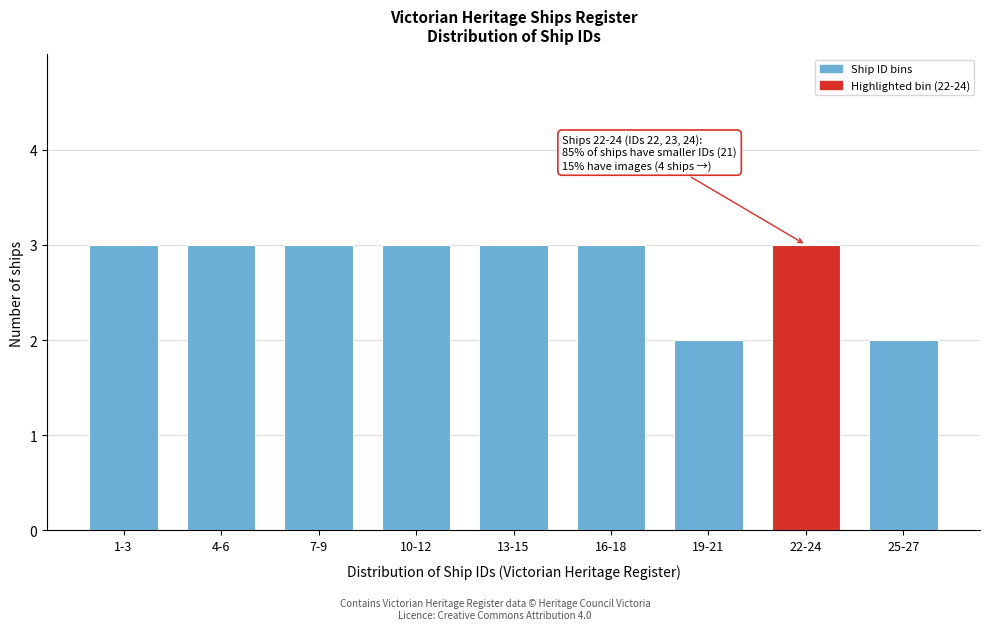

Reading left to right, transcribe all the data shown in this chart.

1-3=3	4-6=3	7-9=3	10-12=3	13-15=3	16-18=3	19-21=2	22-24=3	25-27=2